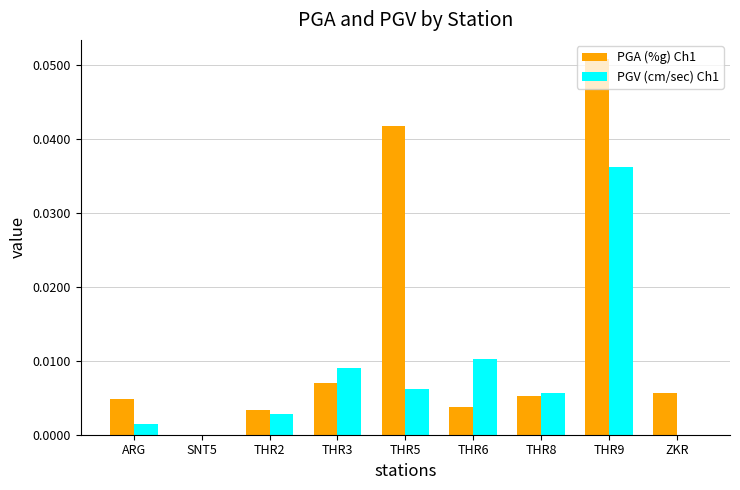

Between SNT5 and THR5, which series saw the biggest shift?

PGA (%g) Ch1